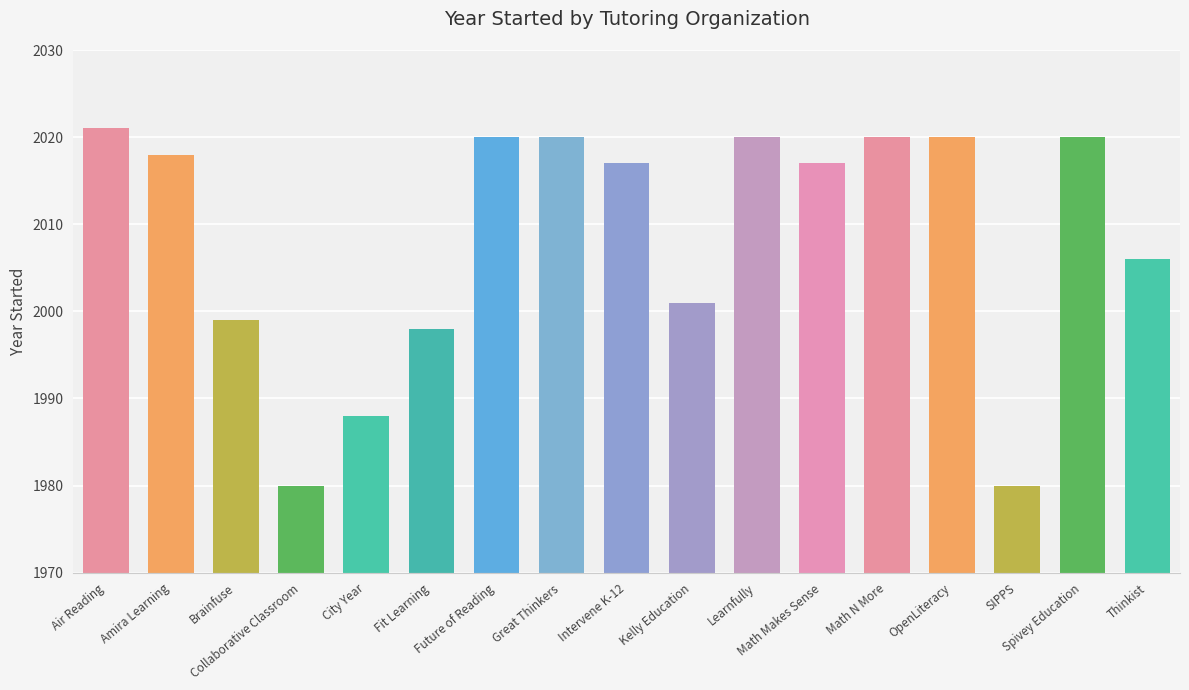

Between City Year and OpenLiteracy, which is larger?

OpenLiteracy